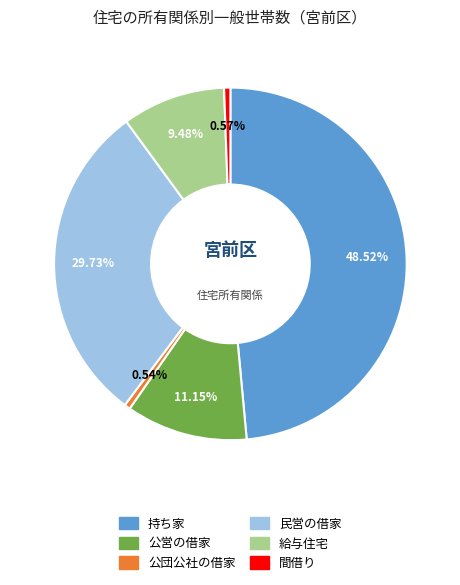

Which category has the biggest portion of the pie?

持ち家